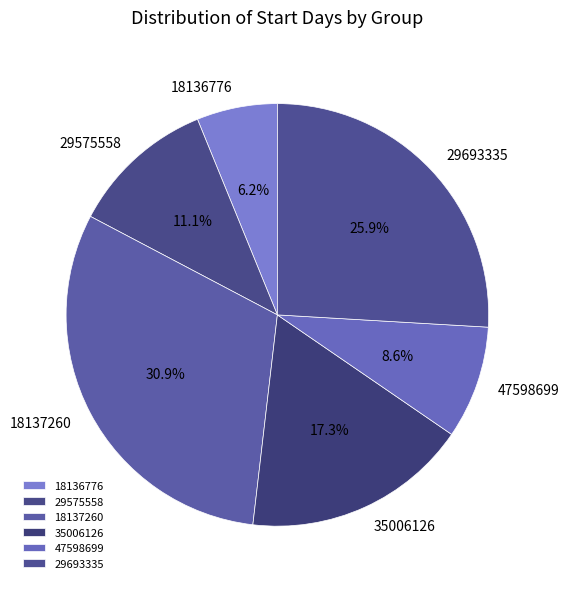

Which category has the smallest portion of the pie?

18136776